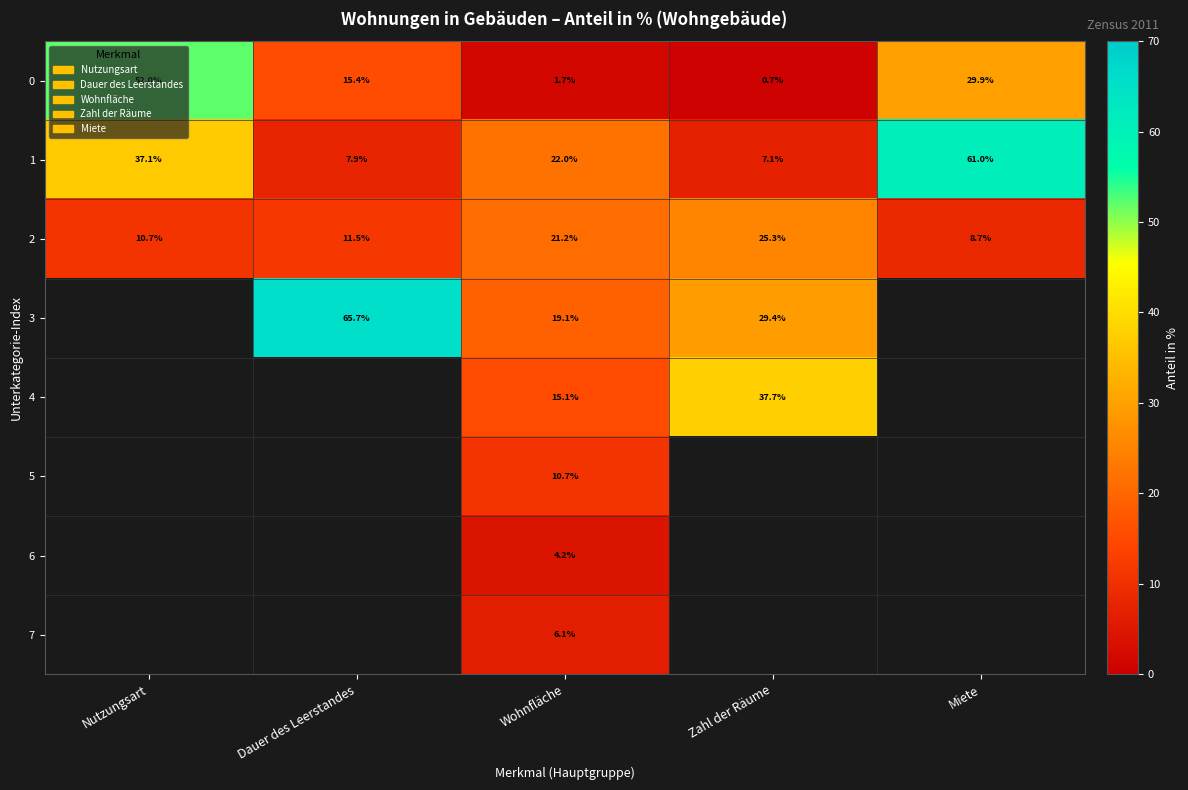

At which label does 0 reach its peak?

Nutzungsart